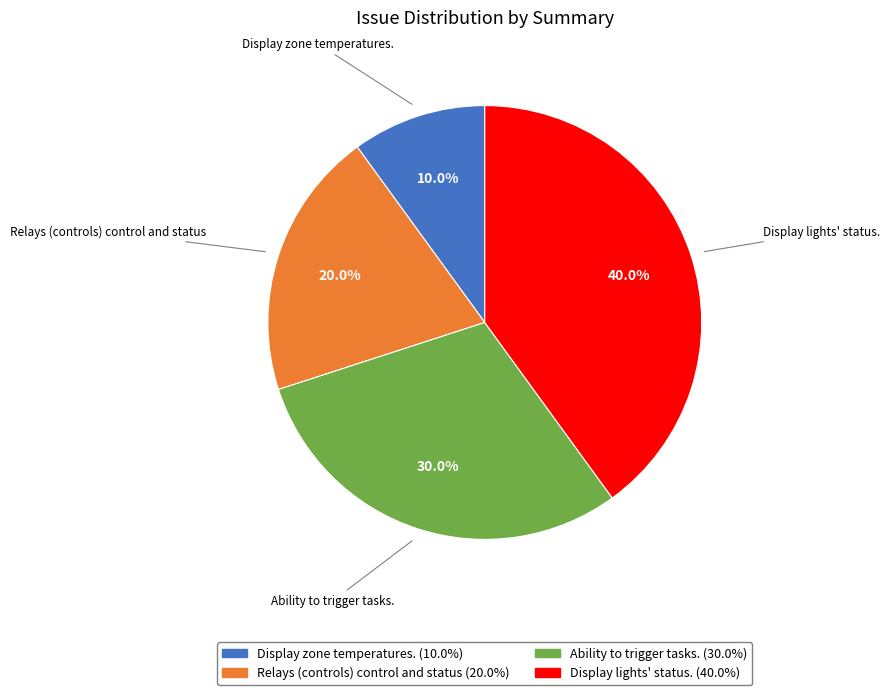

Which slice is the smallest?

Display zone temperatures.